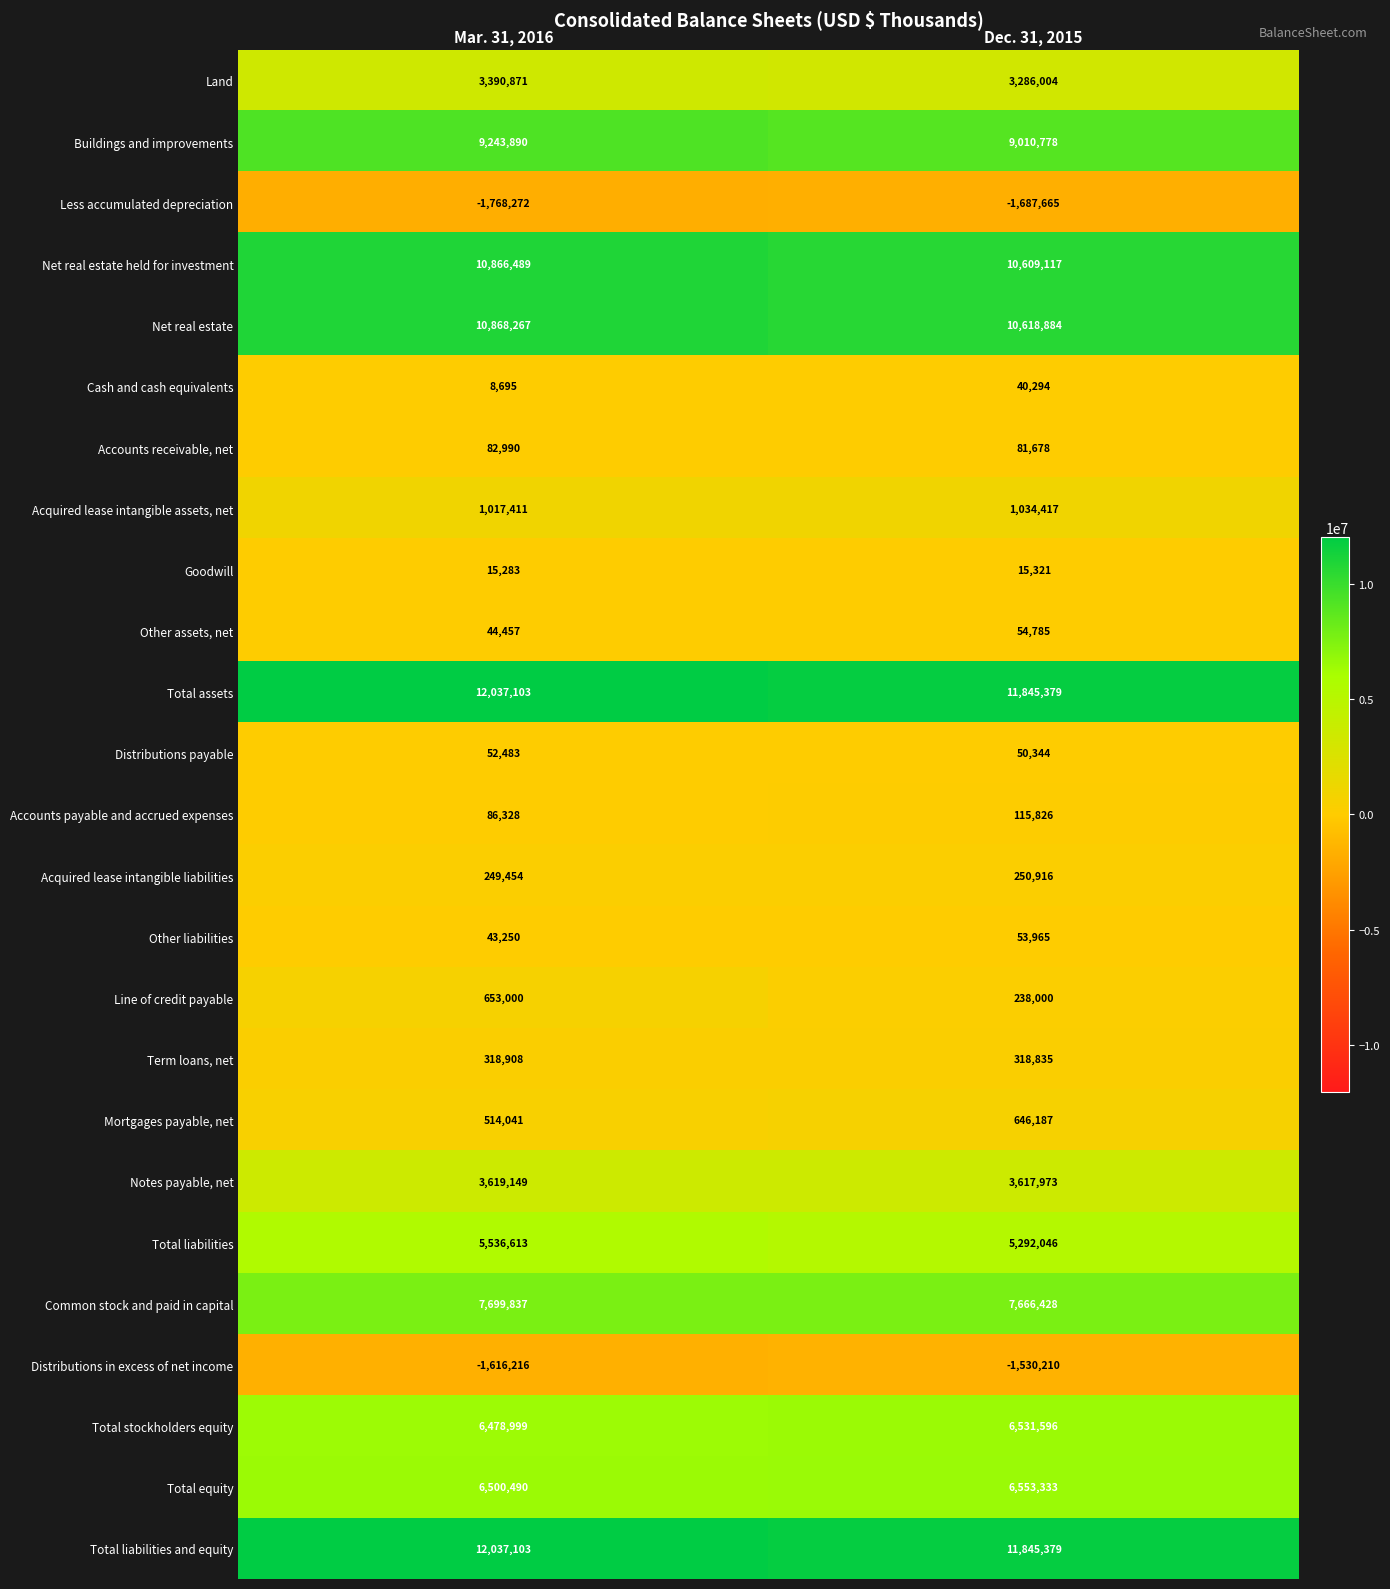

What is the sum of all Common stock and paid in capital values?

15366265